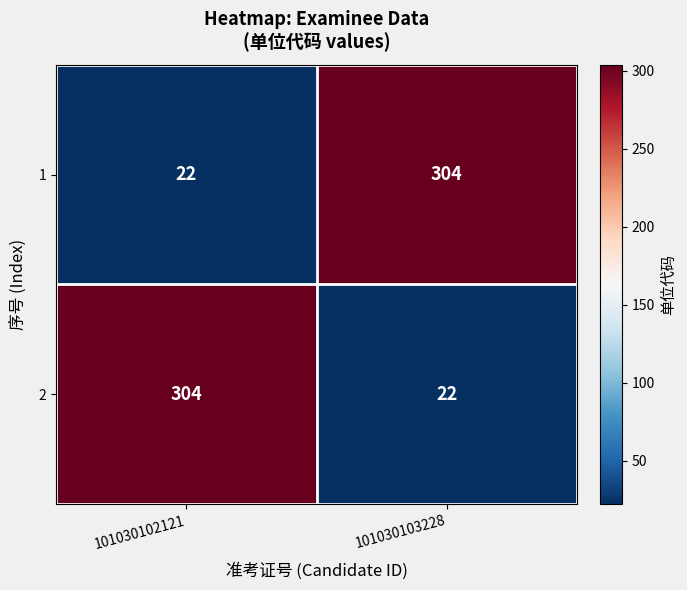

Which category has the lowest value in the 1 series?

101030102121